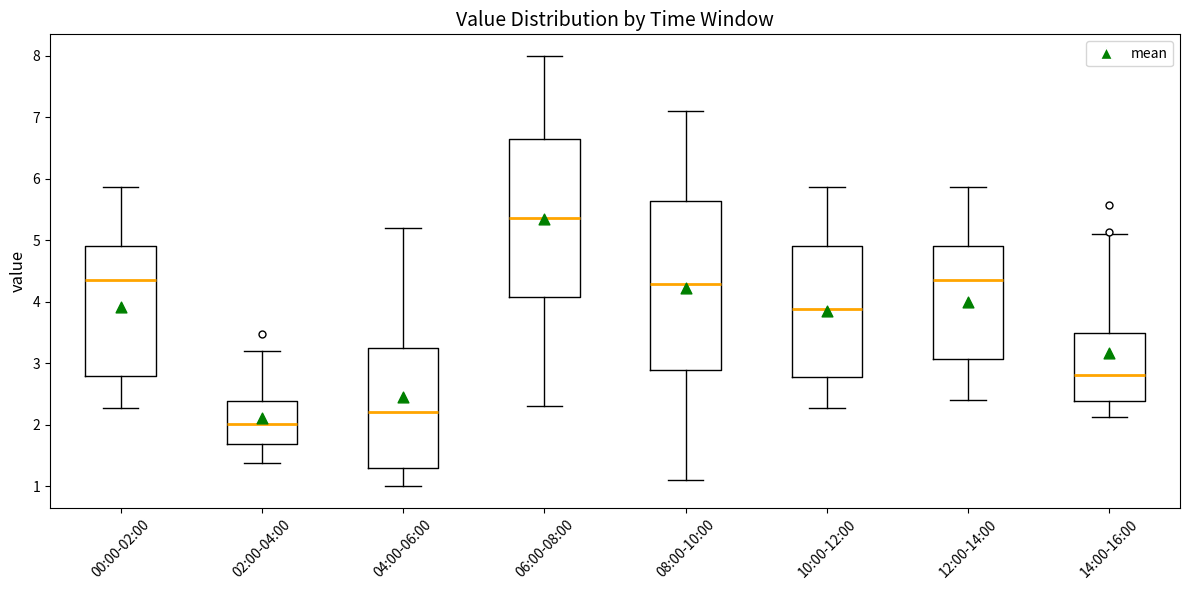

Which box is the tallest, from its lower edge to its upper edge?

08:00-10:00